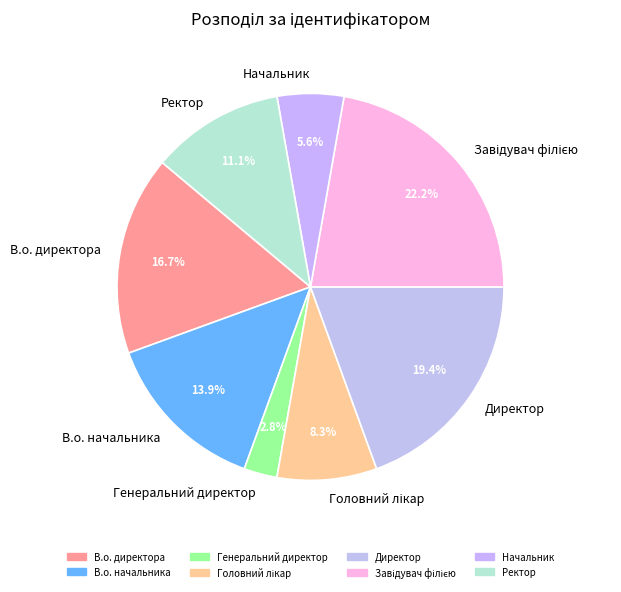

The Генеральний директор slice represents 3% of the pie. True or false?

True